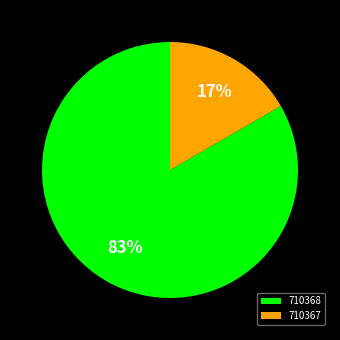

What percentage is the 710367 slice, to the nearest percent?

17%